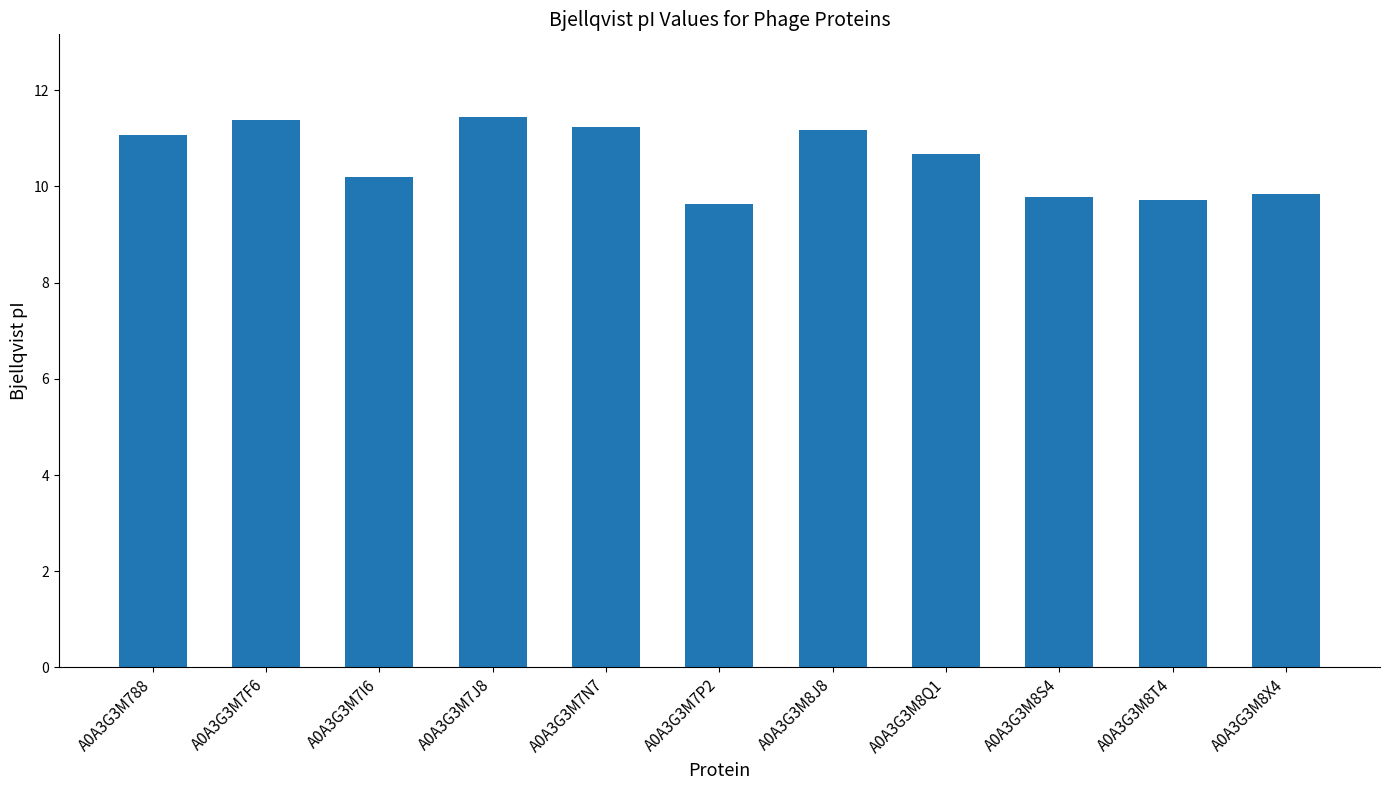

Reading right to left, transcribe all the data shown in this chart.

A0A3G3M8X4=9.9	A0A3G3M8T4=9.7	A0A3G3M8S4=9.8	A0A3G3M8Q1=10.7	A0A3G3M8J8=11.2	A0A3G3M7P2=9.6	A0A3G3M7N7=11.2	A0A3G3M7J8=11.4	A0A3G3M7I6=10.2	A0A3G3M7F6=11.4	A0A3G3M788=11.1